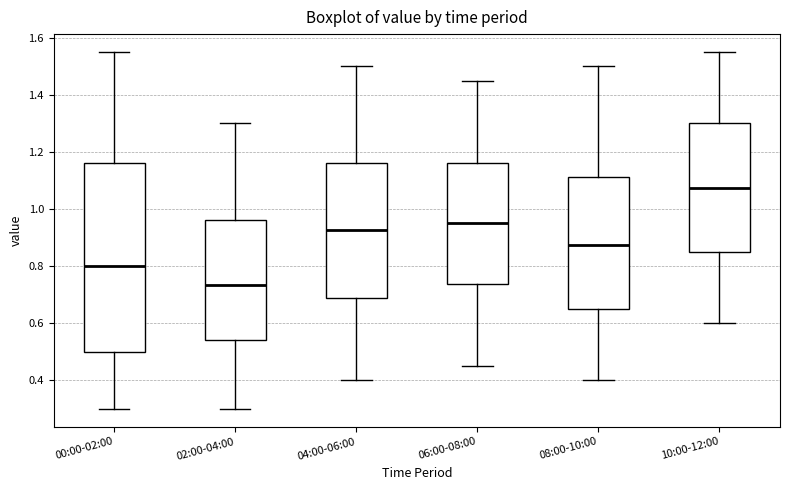

Reading left to right, transcribe this box plot: for each box, give where its median line is, the range the box spans, and where its two whiskers end, as read against the y-axis. The values are not printed on the chart, so give them approximately, as read against the axis.

00:00-02:00: median 0.80, box 0.50 to 1.16, whiskers 0.30 to 1.56
02:00-04:00: median 0.74, box 0.54 to 0.96, whiskers 0.30 to 1.30
04:00-06:00: median 0.92, box 0.68 to 1.16, whiskers 0.40 to 1.50
06:00-08:00: median 0.96, box 0.74 to 1.16, whiskers 0.46 to 1.46
08:00-10:00: median 0.88, box 0.66 to 1.12, whiskers 0.40 to 1.50
10:00-12:00: median 1.08, box 0.86 to 1.30, whiskers 0.60 to 1.56